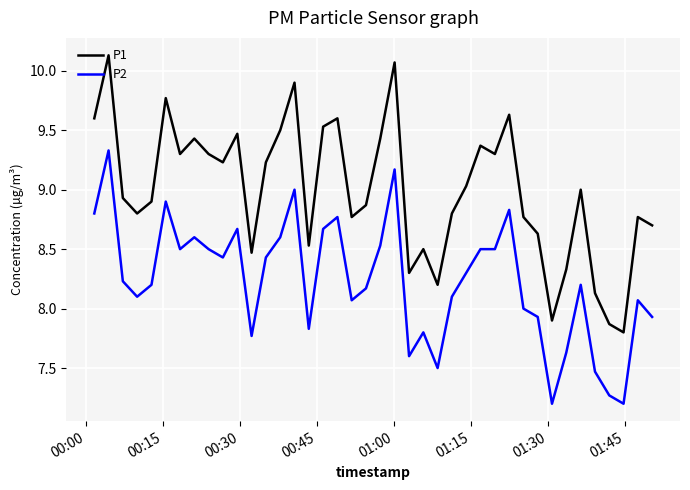

Does the chart have visible grid lines?

Yes